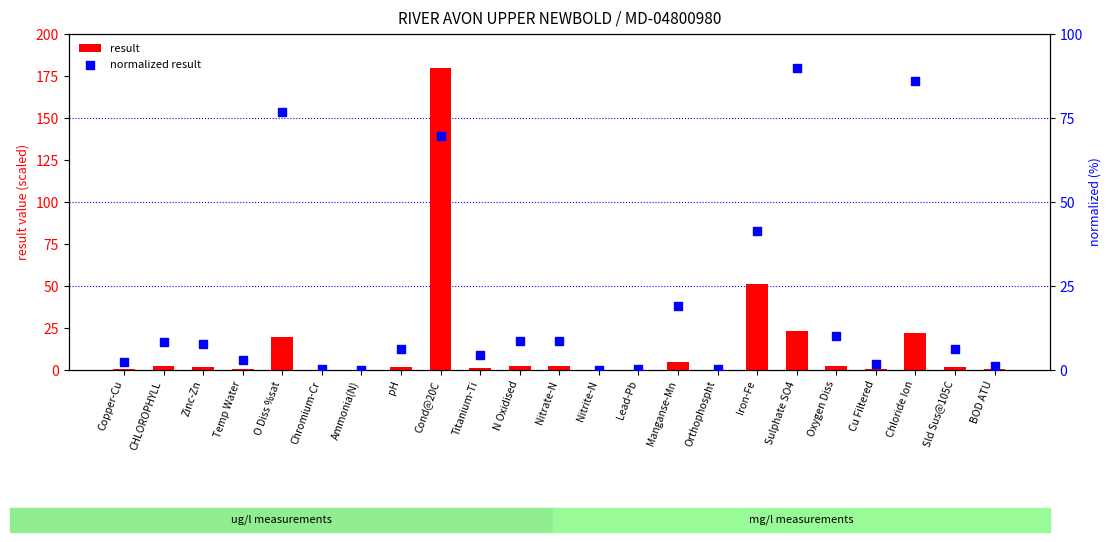

At which category is the sum across all series the highest?

Cond@20C